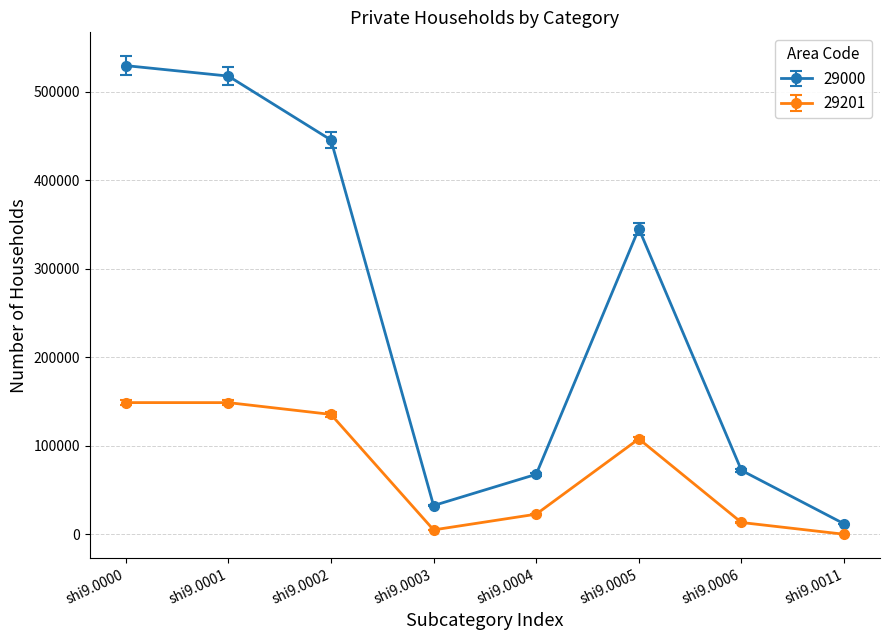

How many lines are shown in the chart?

2